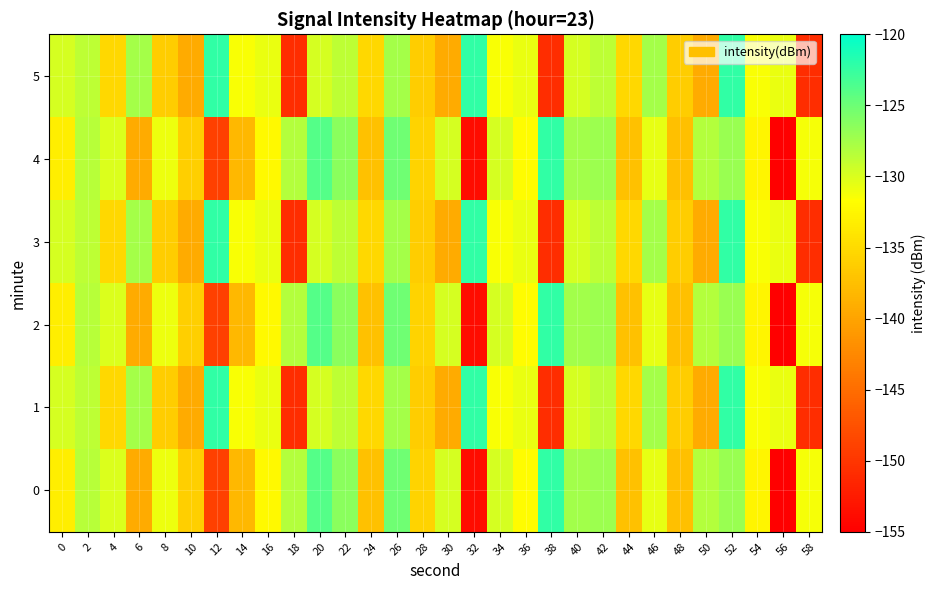

List the series in order of their peak value, highest first.

0, 2, 4, 1, 3, 5